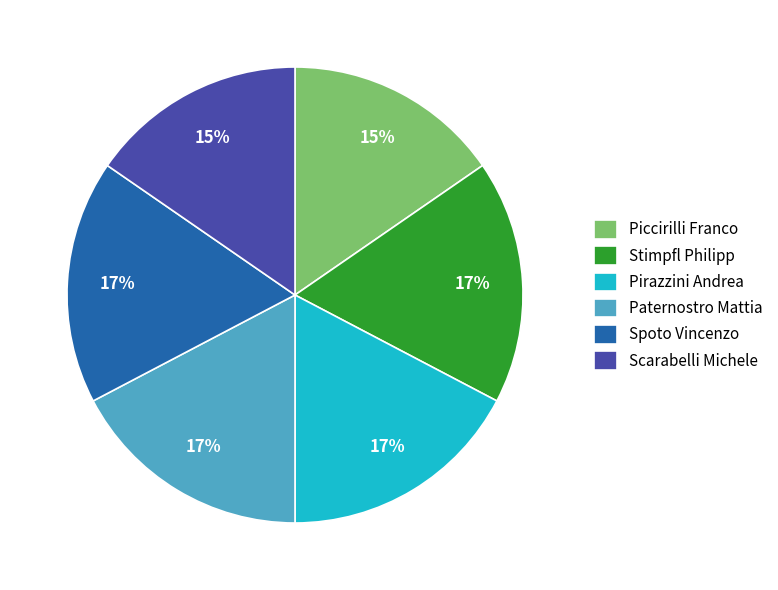

True or false: Scarabelli Michele accounts for 25% of the total.

False